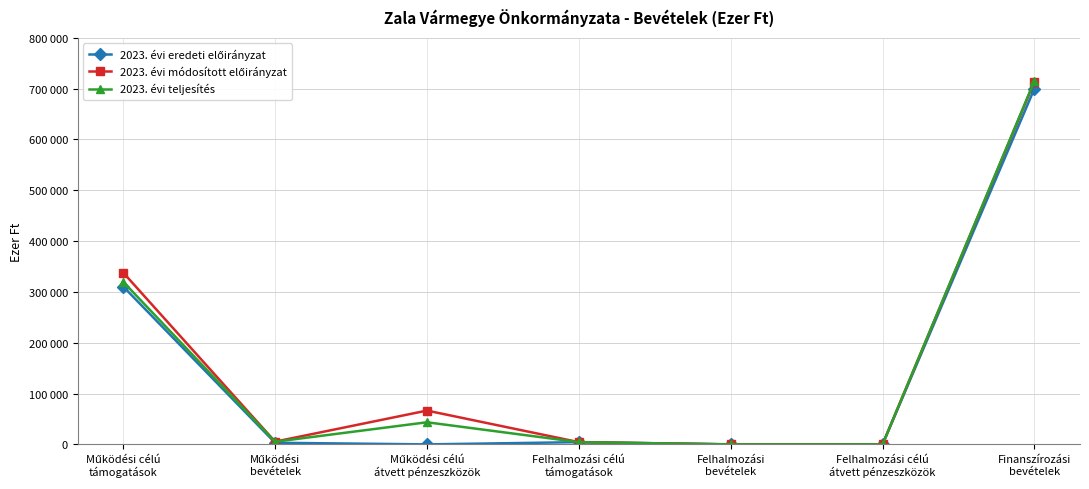

Is this an area chart (filled region under the line)?

No